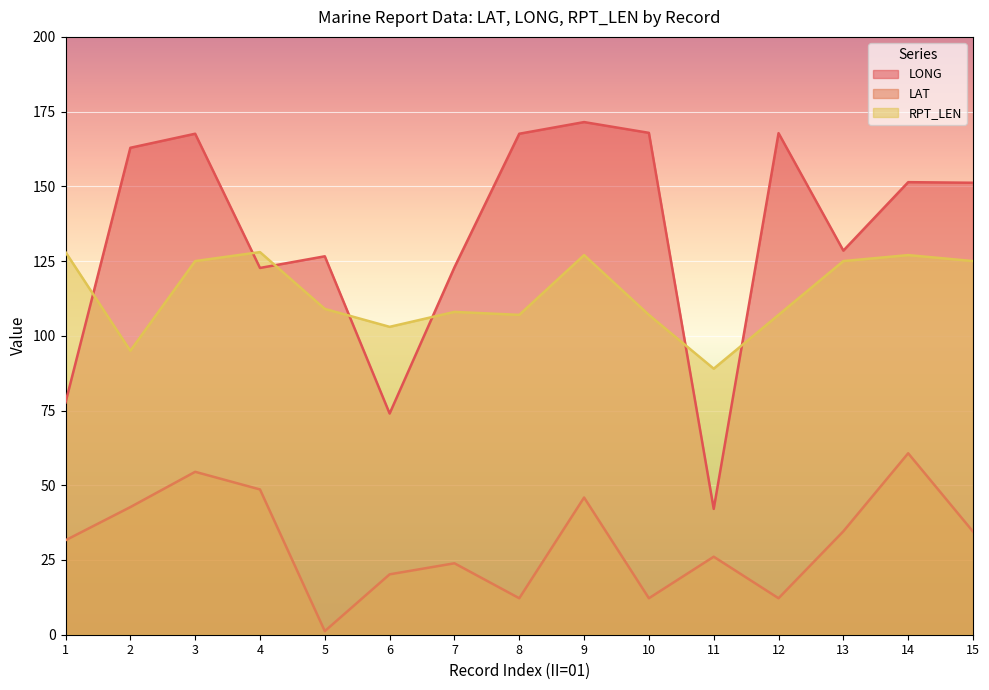

What is the value of the RPT_LEN point at the 14th from the left?

127.0